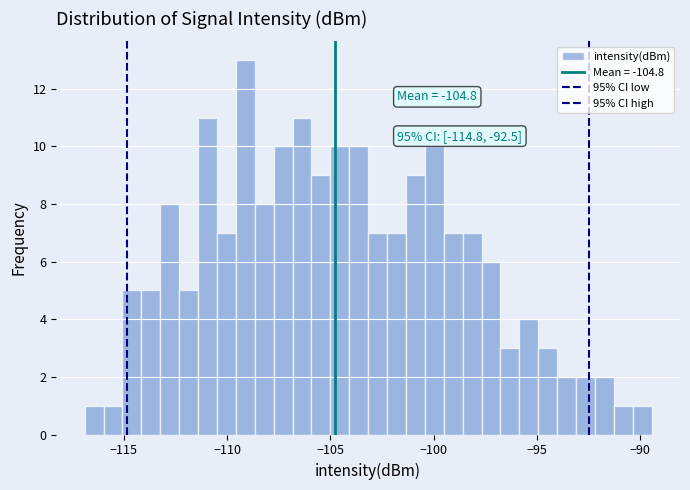

Read against the x-axis, roughly where is the centre of the tallest bar?

-109.0